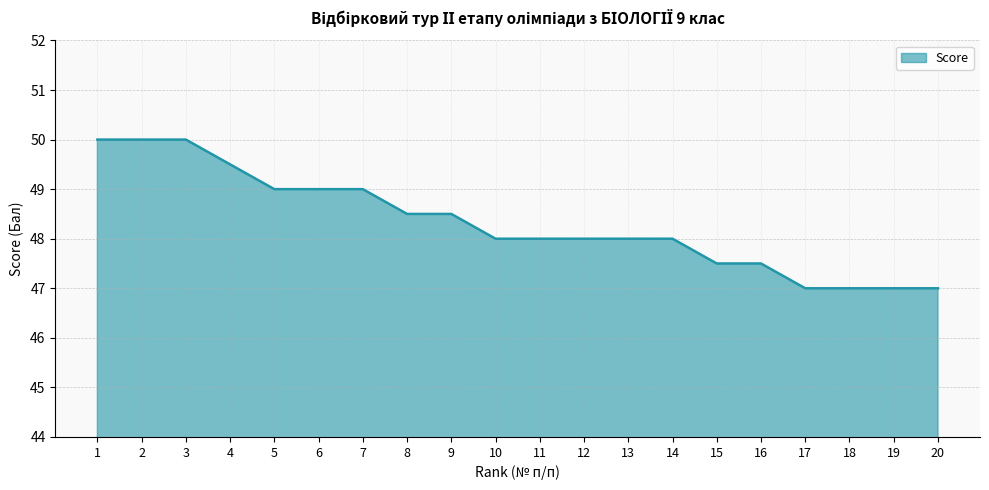

Reading left to right, list all the values displayed in this chart.

50.0	50.0	50.0	49.5	49.0	49.0	49.0	48.5	48.5	48.0	48.0	48.0	48.0	48.0	47.5	47.5	47.0	47.0	47.0	47.0